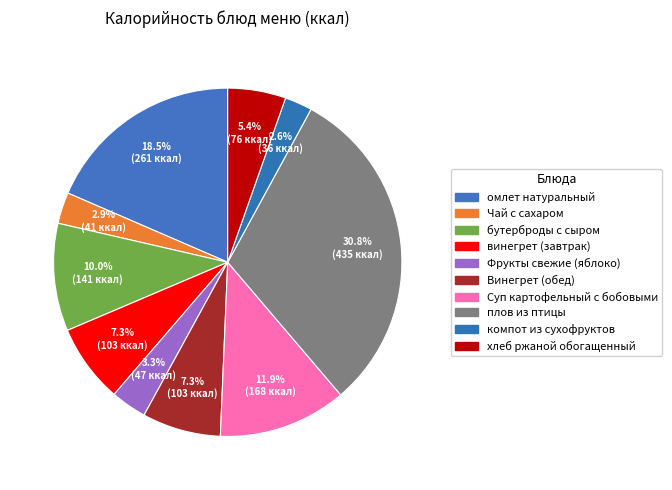

What is the change in value from плов из птицы to компот из сухофруктов?

-399